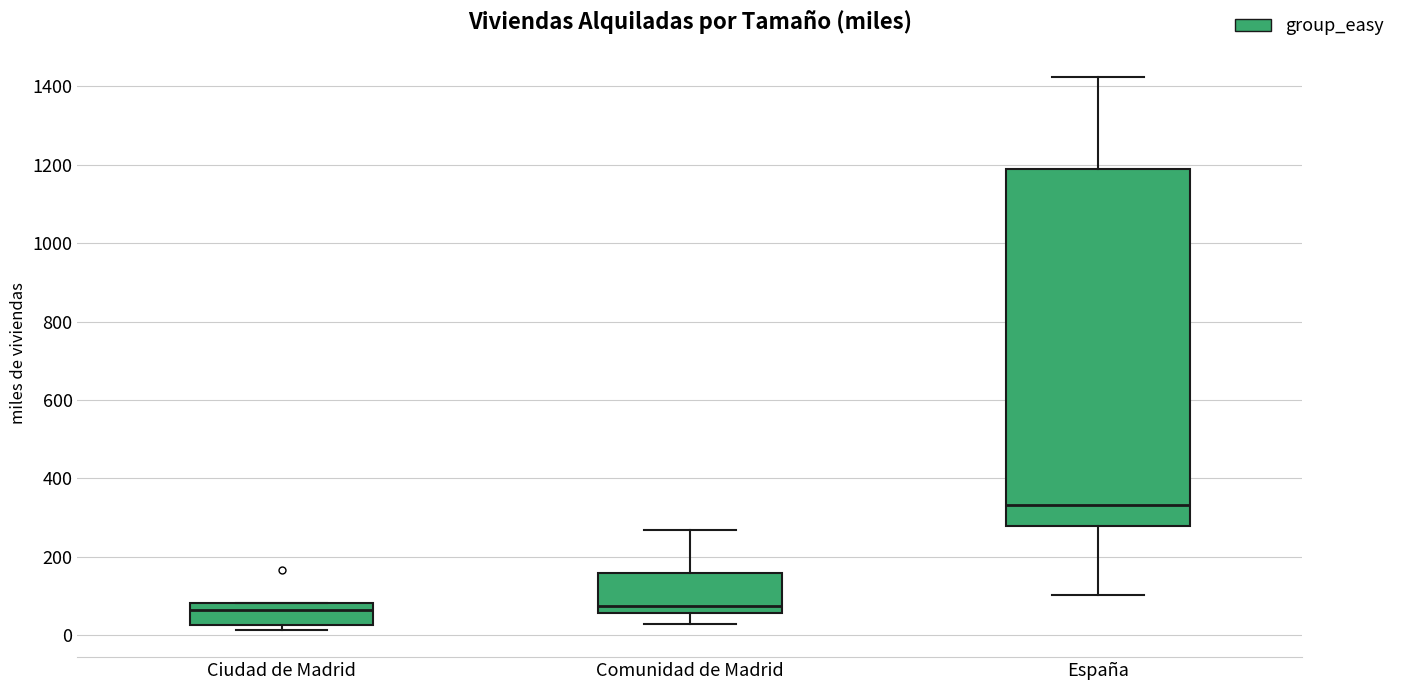

Reading left to right, read every box against the y-axis: the position of its median line, the range the box covers, and the ends of its whiskers. The values are not printed on the chart, so give them approximately, as read against the axis.

Ciudad de Madrid: median 60, box 20 to 80, whiskers 20 (just below the box's lower edge) to 80
Comunidad de Madrid: median 80, box 60 to 160, whiskers 20 to 260
España: median 340, box 280 to 1180, whiskers 100 to 1420